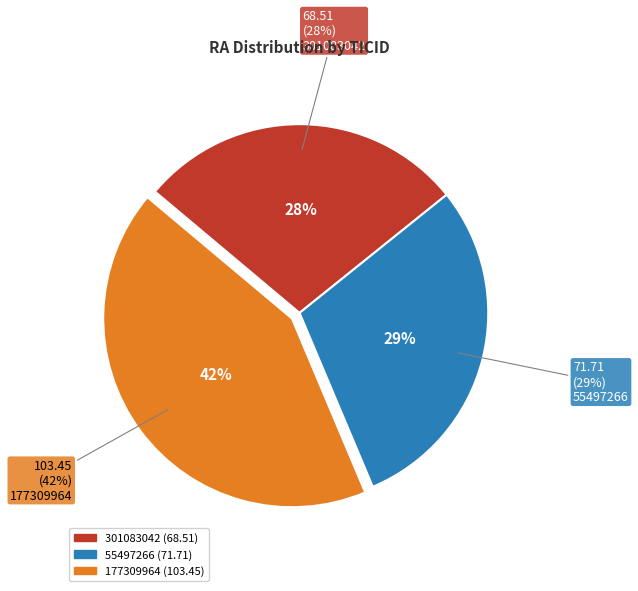

How many segments does this pie chart have?

3